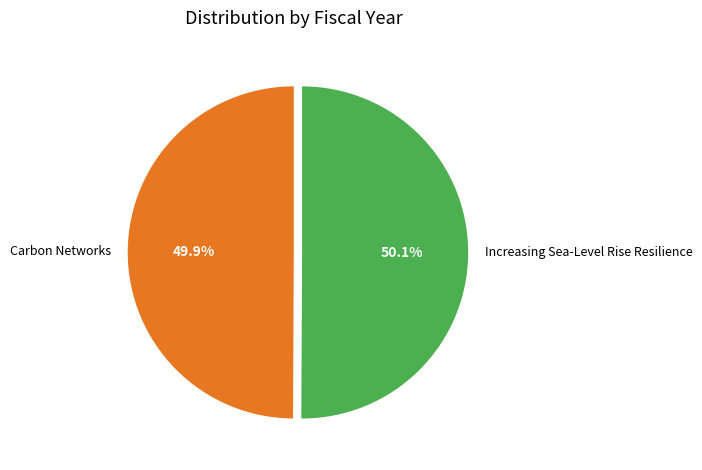

Is it true that Carbon Networks is 40% of the pie?

False